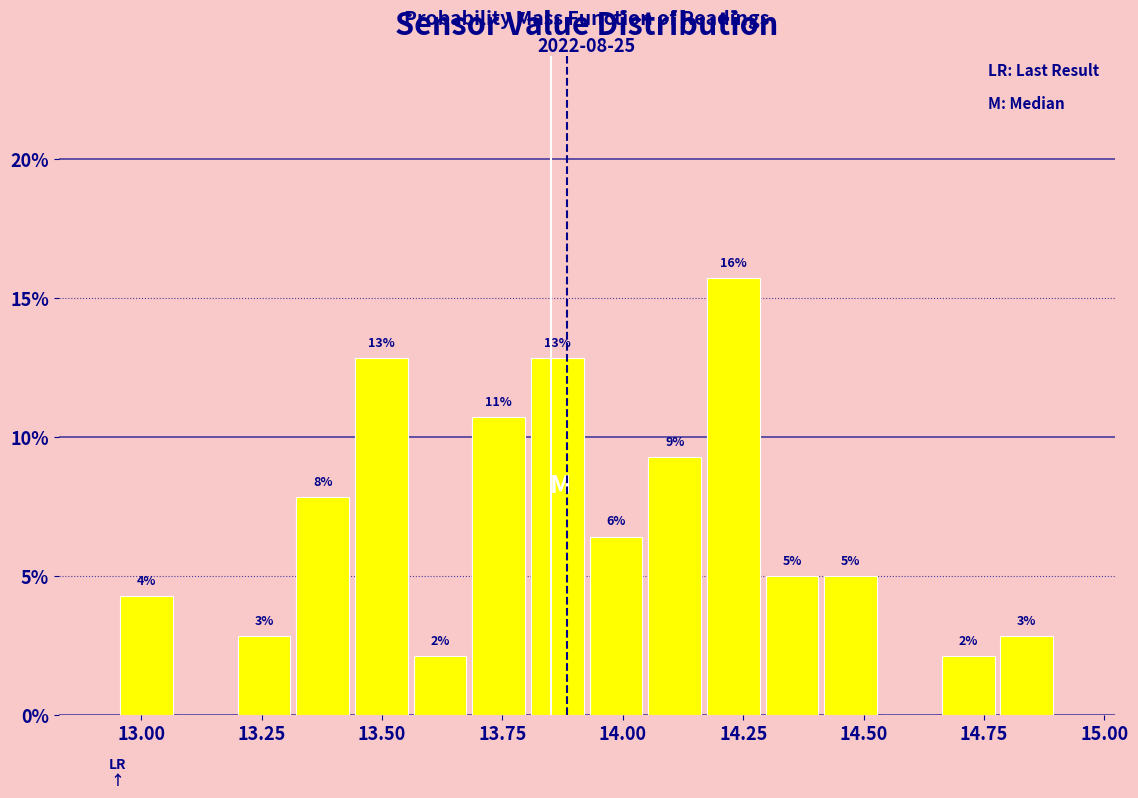

Read against the x-axis, roughly where is the centre of the tallest bar?

14.25